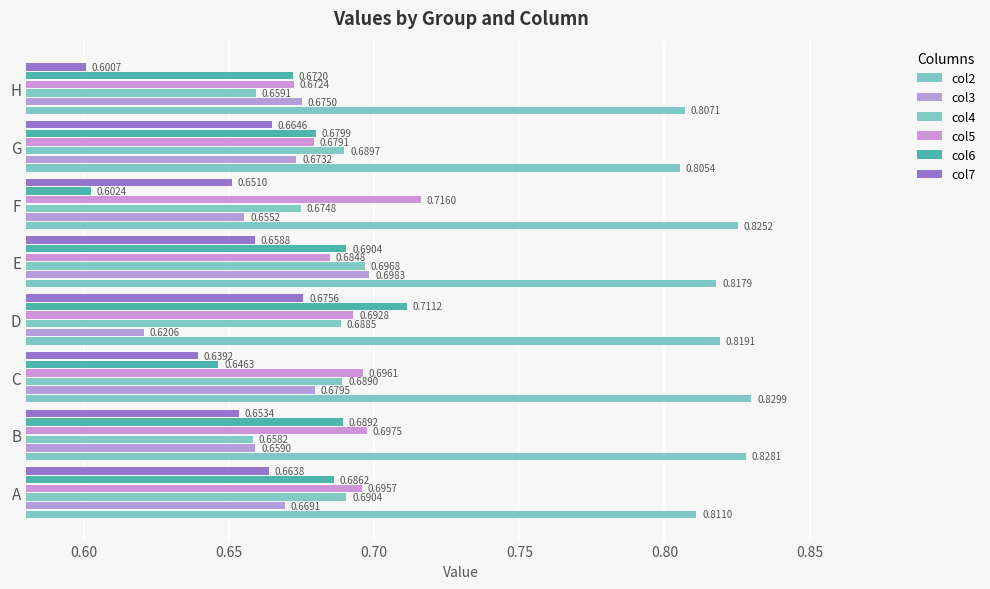

Which category has the lowest value in the col5 series?

H